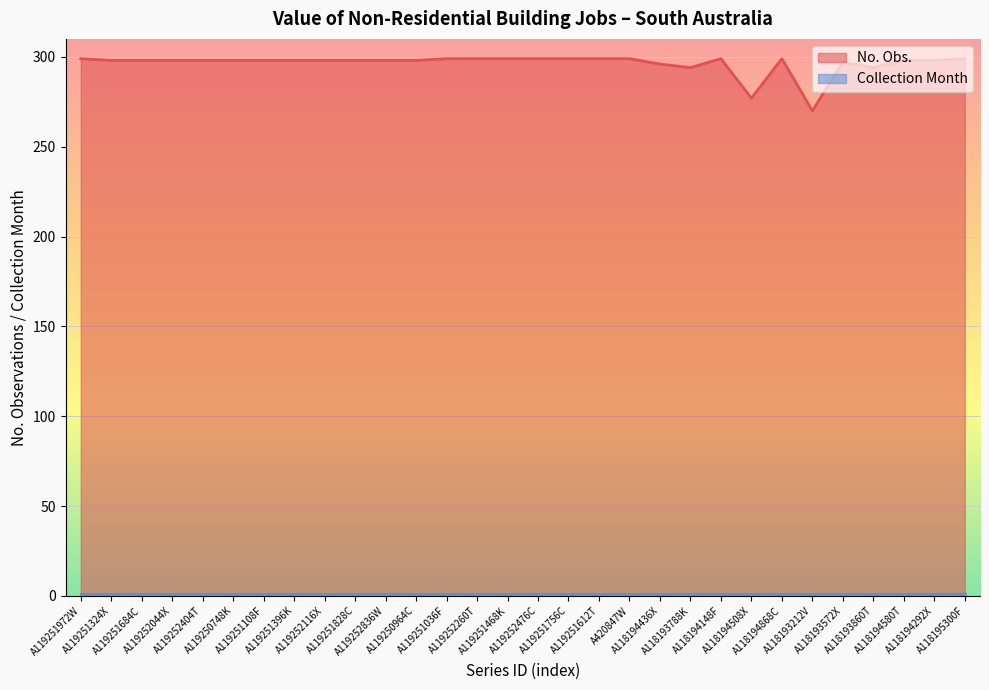

Which series has the largest total across all categories?

No. Obs.